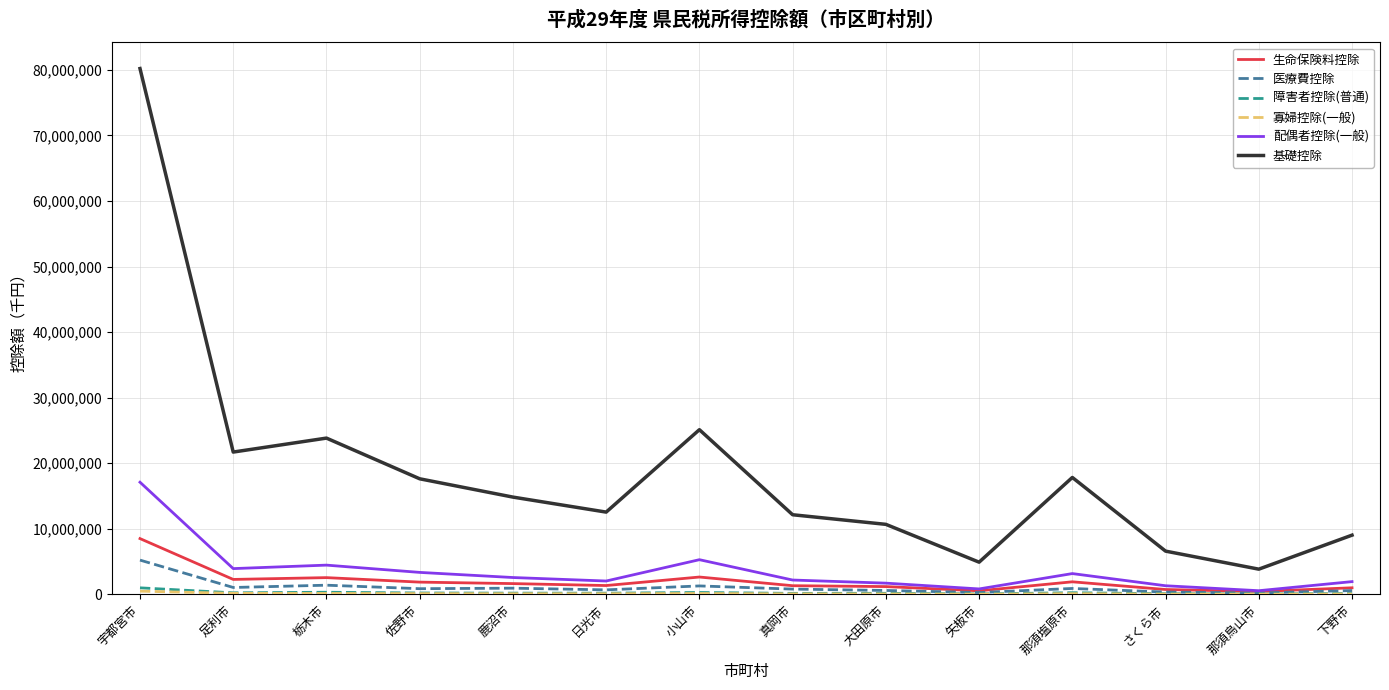

What is the spread (max minus min) of values at 矢板市?

4883820